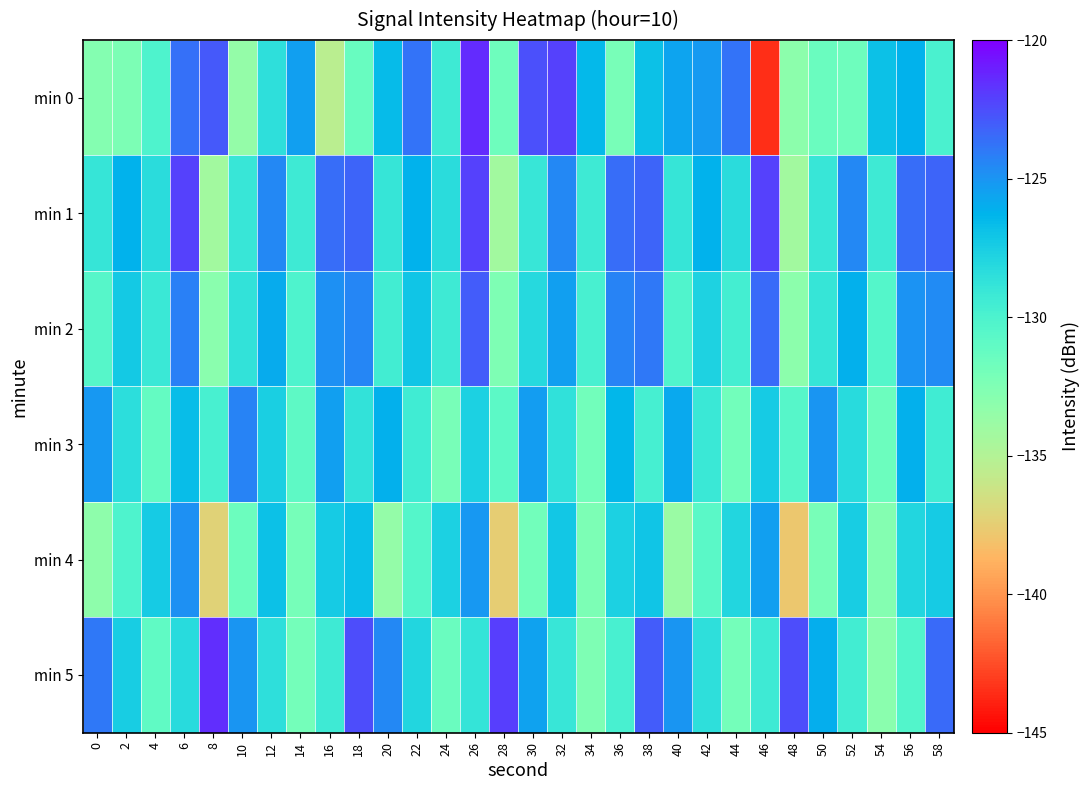

Which has a higher value, 38 or 36?

38